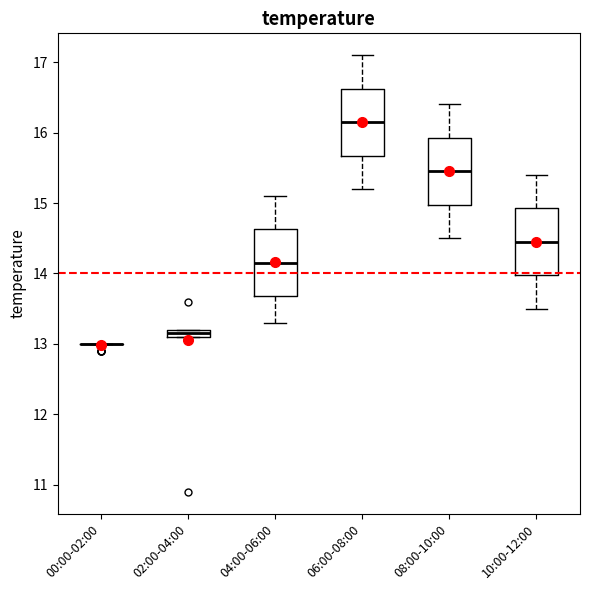

Where does the median line of the box for 04:00-06:00 sit on the y-axis? The values are not printed on the chart, so give them approximately, as read against the axis.

14.2